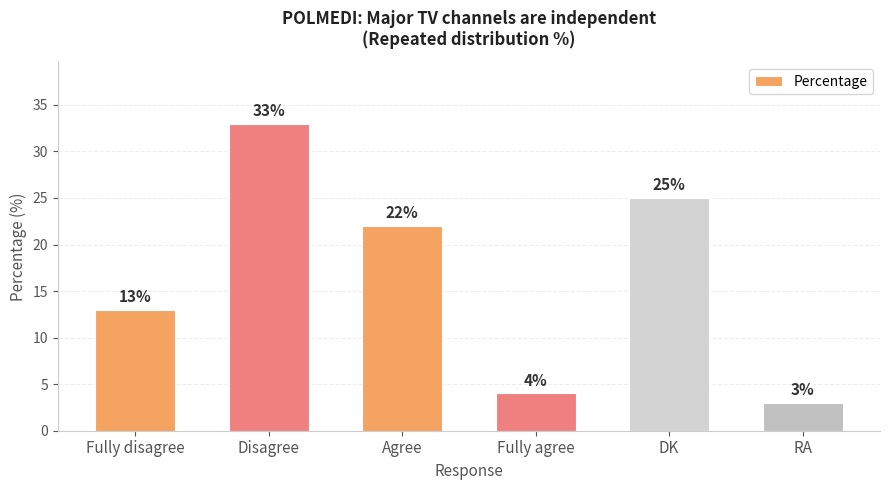

Which label corresponds to the largest value in the chart?

Disagree